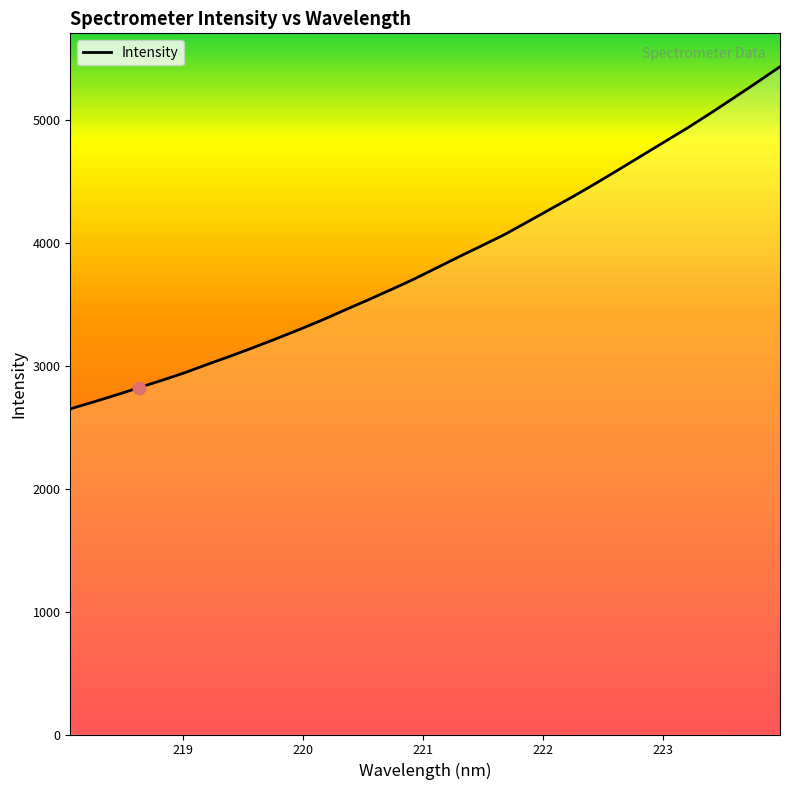

What is the greatest value displayed?

5434.2